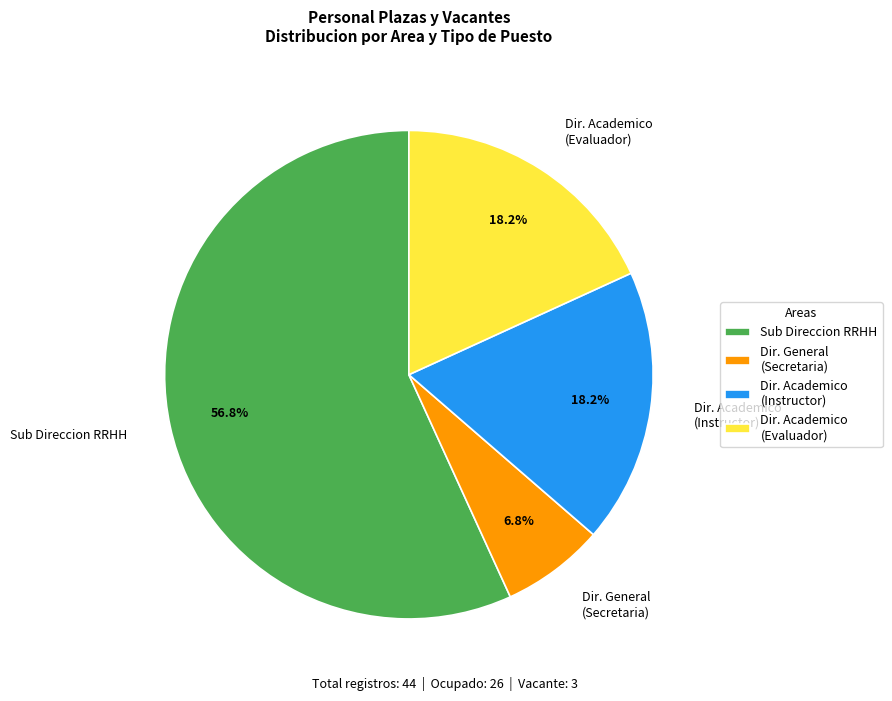

Which slice represents more than half of the pie?

Sub Direccion RRHH